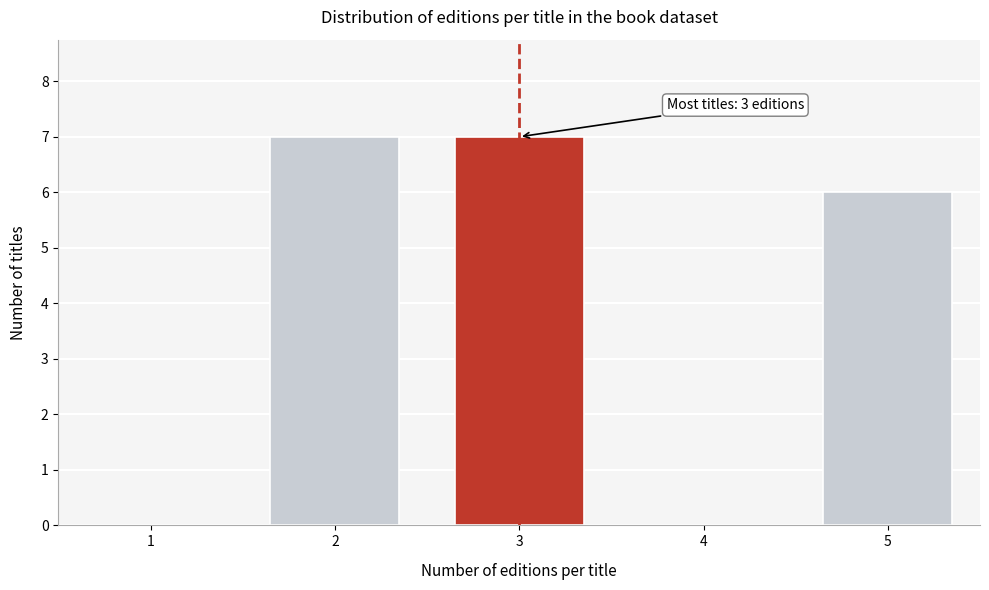

Reading left to right, what are all the values shown in this chart?

1=0	2=7	3=7	4=0	5=6